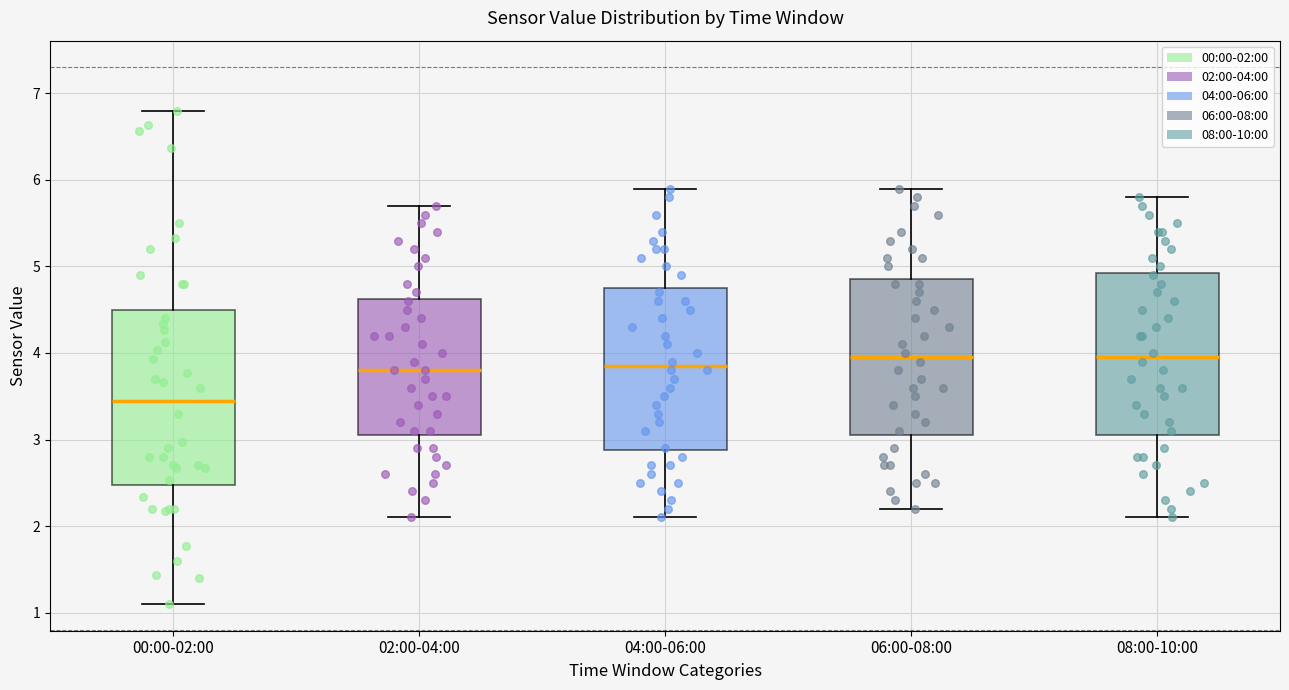

Which box's median line is the lowest?

00:00-02:00